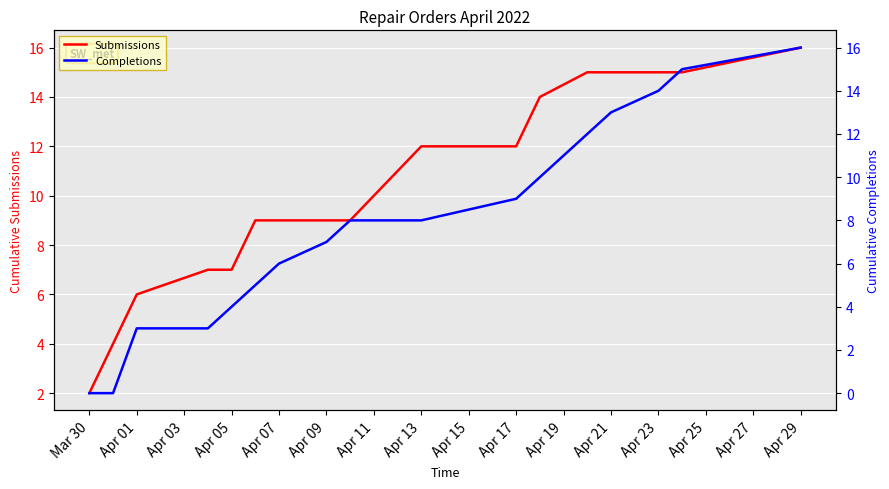

What is the sum of all Submissions values?

186